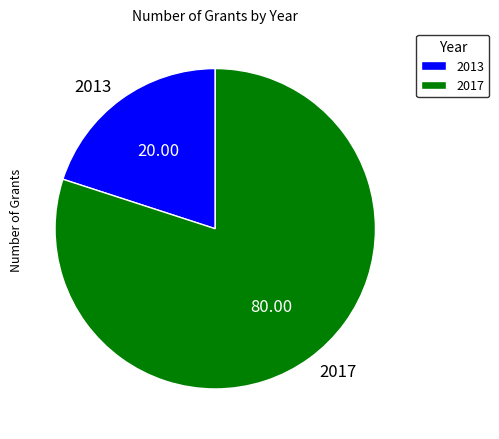

Combined, do 2017 and 2013 account for over 50%?

Yes